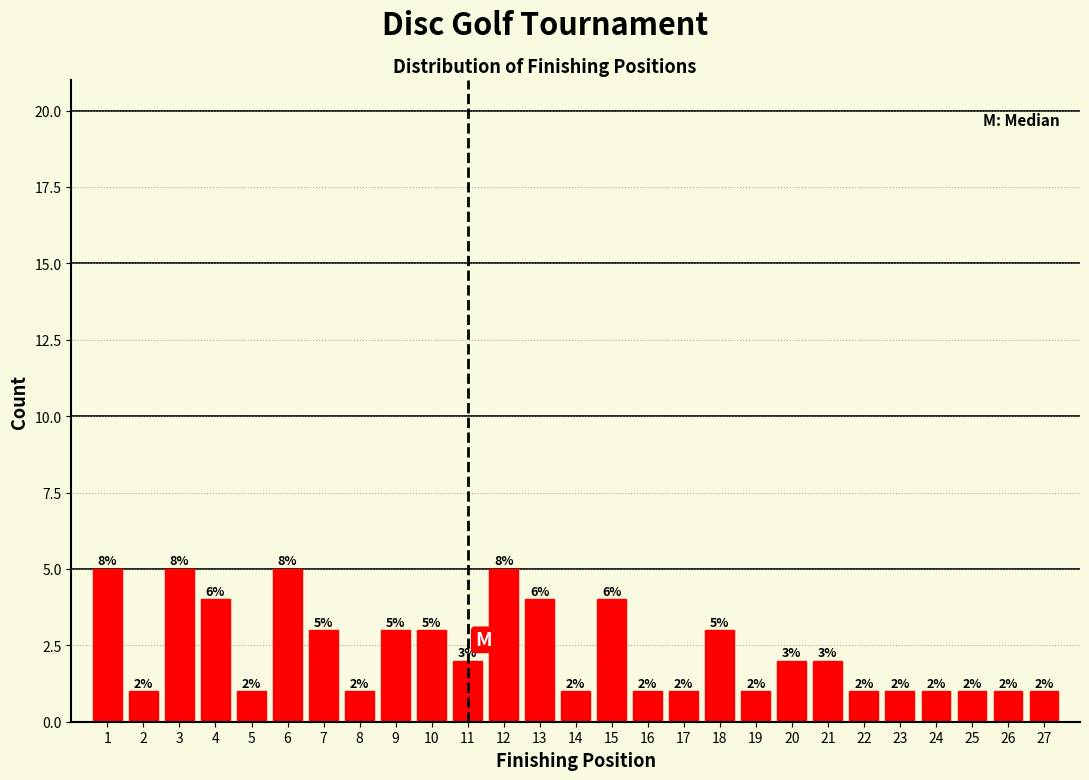

Reading right to left, what are all the values shown in this chart?

1	1	1	1	1	1	2	2	1	3	1	1	4	1	4	5	2	3	3	1	3	5	1	4	5	1	5